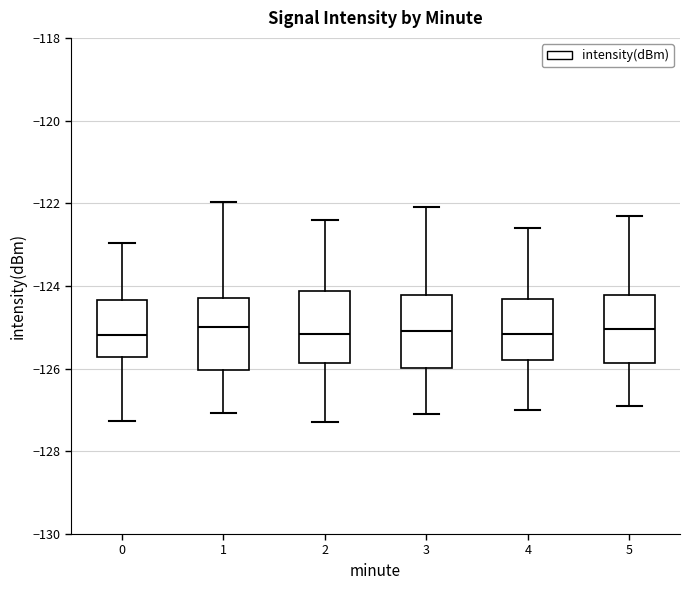

Reading left to right, transcribe this box plot: for each box, give where its median line is, the range the box spans, and where its two whiskers end, as read against the y-axis. The values are not printed on the chart, so give them approximately, as read against the axis.

0: median -125.2, box -125.8 to -124.4, whiskers -127.2 to -123.0
1: median -125.0, box -126.0 to -124.2, whiskers -127.0 to -122.0
2: median -125.2, box -125.8 to -124.2, whiskers -127.2 to -122.4
3: median -125.0, box -126.0 to -124.2, whiskers -127.0 to -122.0
4: median -125.2, box -125.8 to -124.4, whiskers -127.0 to -122.6
5: median -125.0, box -125.8 to -124.2, whiskers -126.8 to -122.2